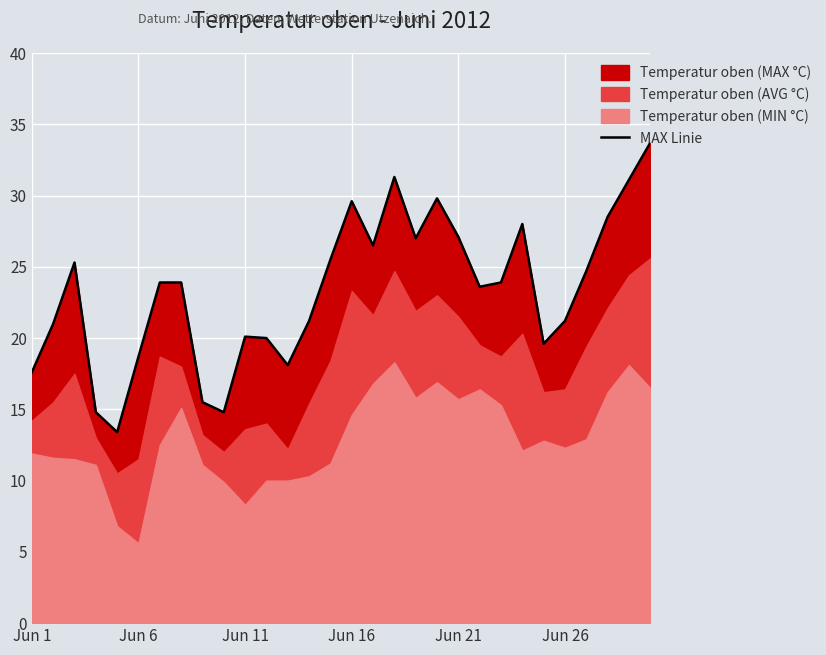

At which category does the chart reach its peak across all series?

29